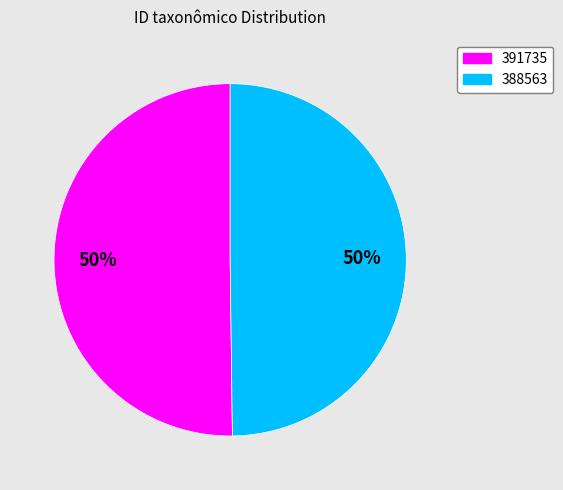

What is the ratio of the value at 388563 to the value at 391735?

1.0